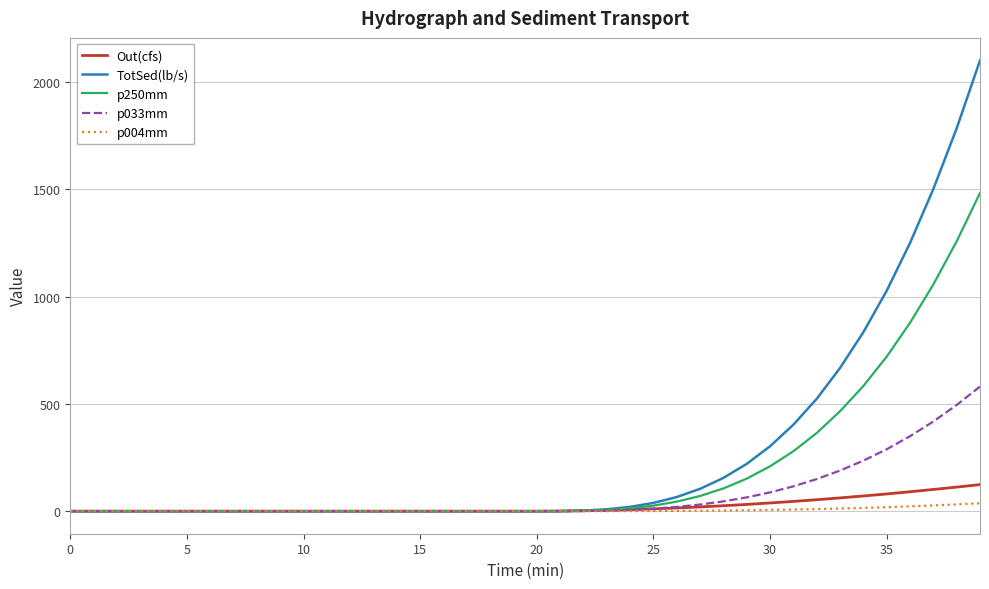

Which series has the widest spread of values?

TotSed(lb/s)